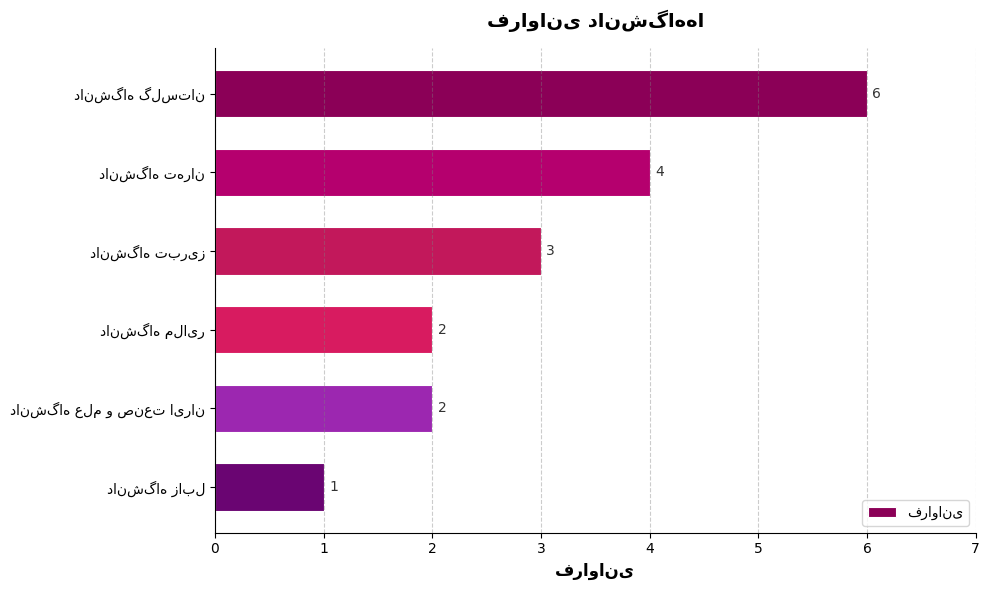

What is the difference between the maximum and second lowest values?

4